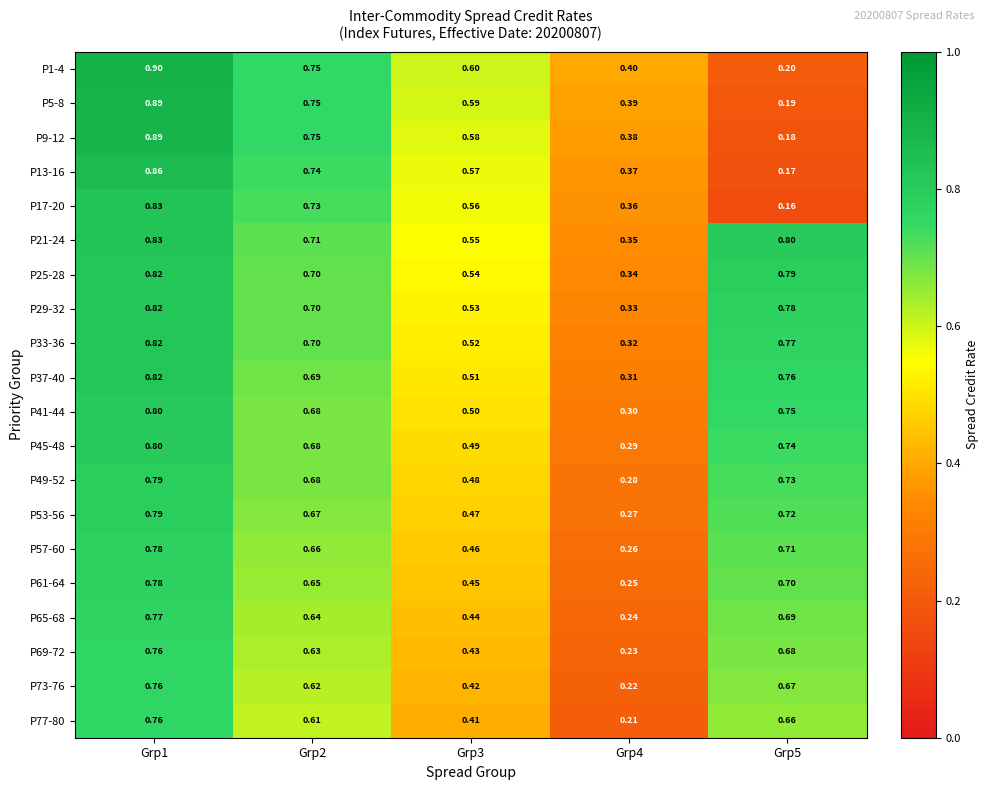

Is the value of P13-16 at Grp3 greater than the value of P25-28 at Grp3?

Yes